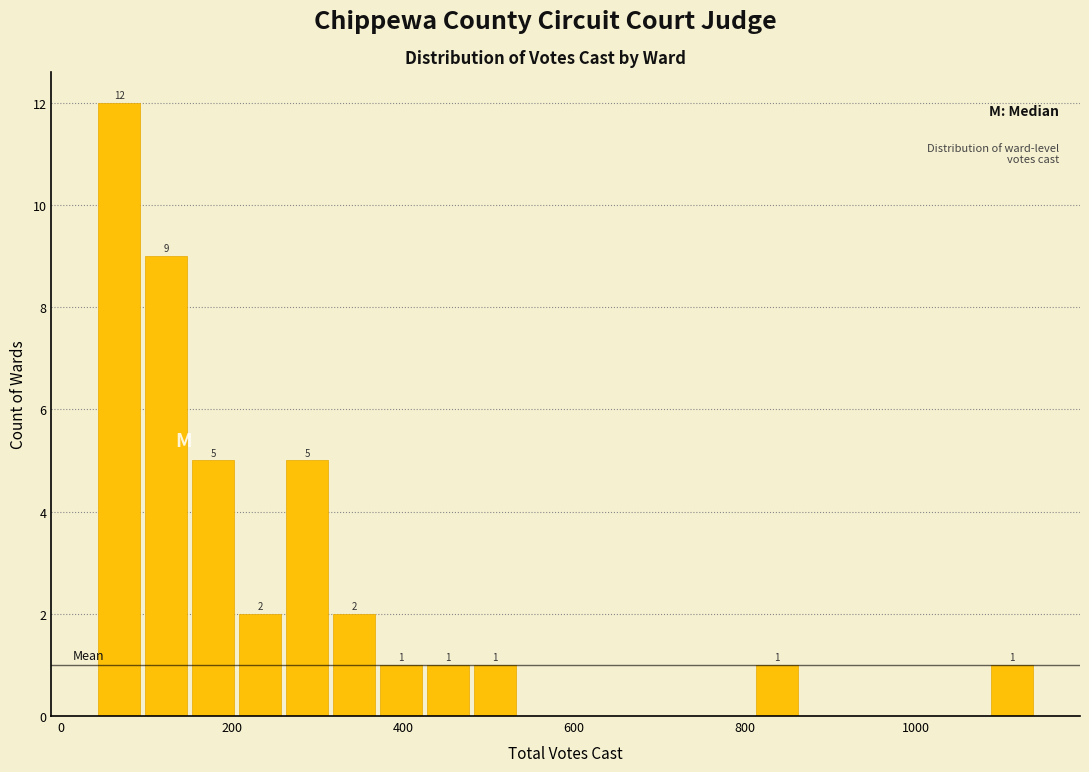

Around what value on the x-axis is the tallest bar? Give the approximate position of its centre, as read against the axis.

60